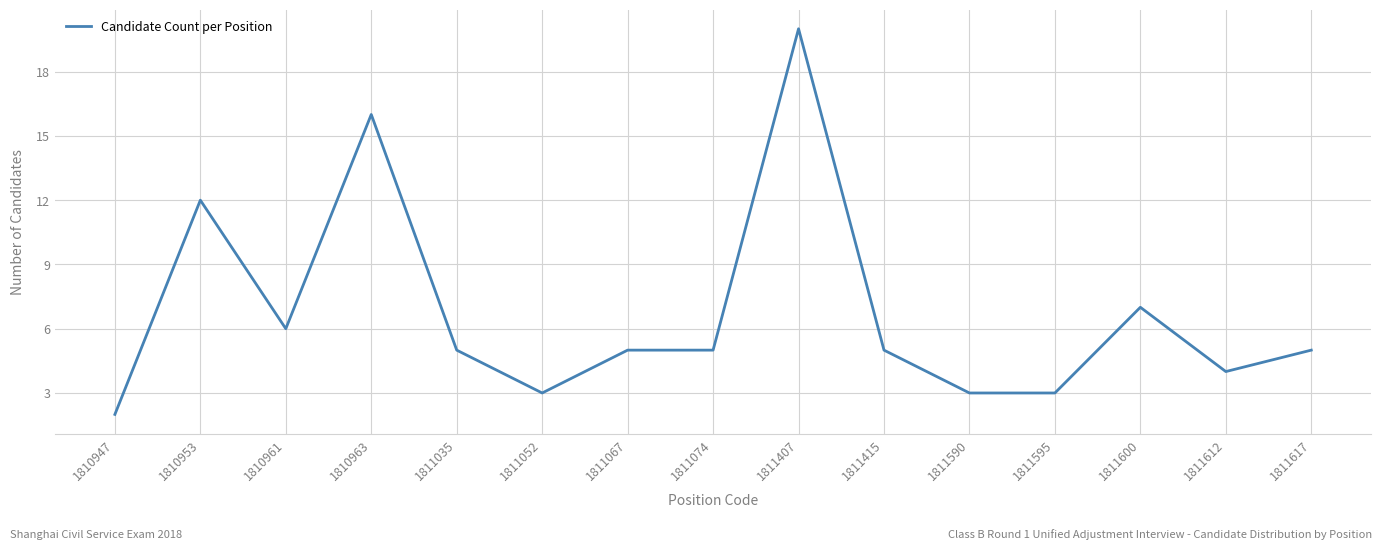

What is the maximum value shown in the chart?

20